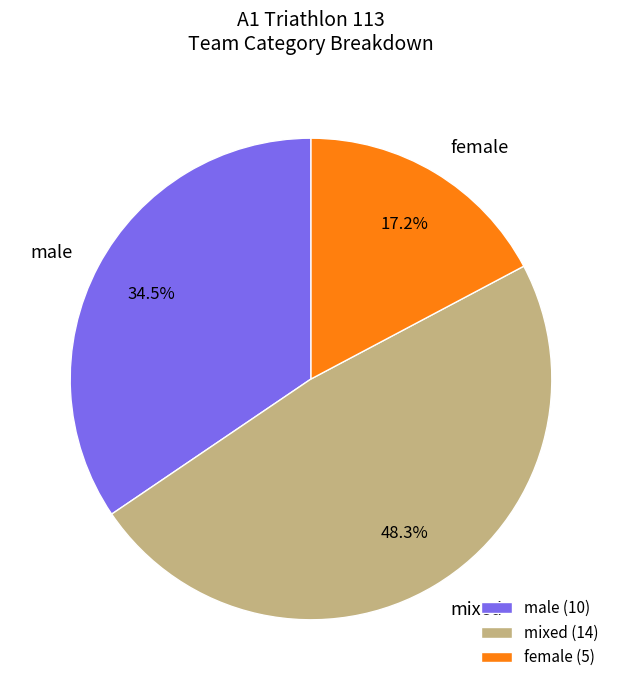

Which has a higher value, male or female?

male